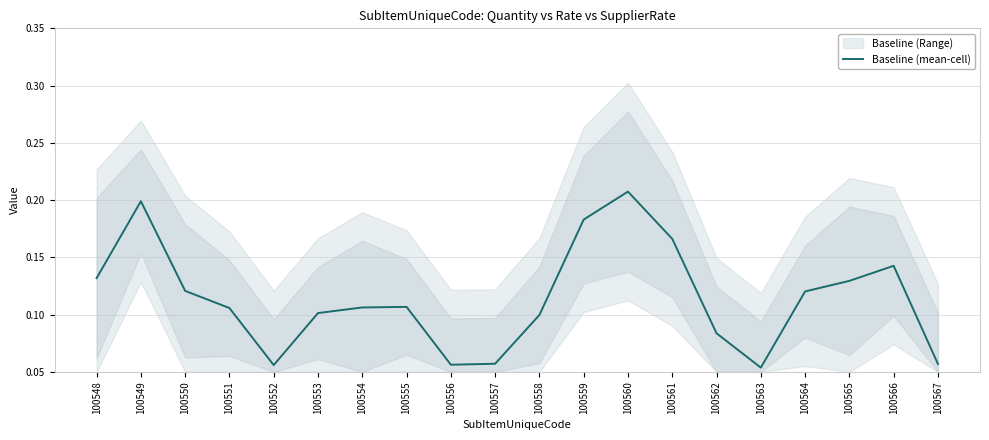

Does the chart display data point markers on the line(s)?

No